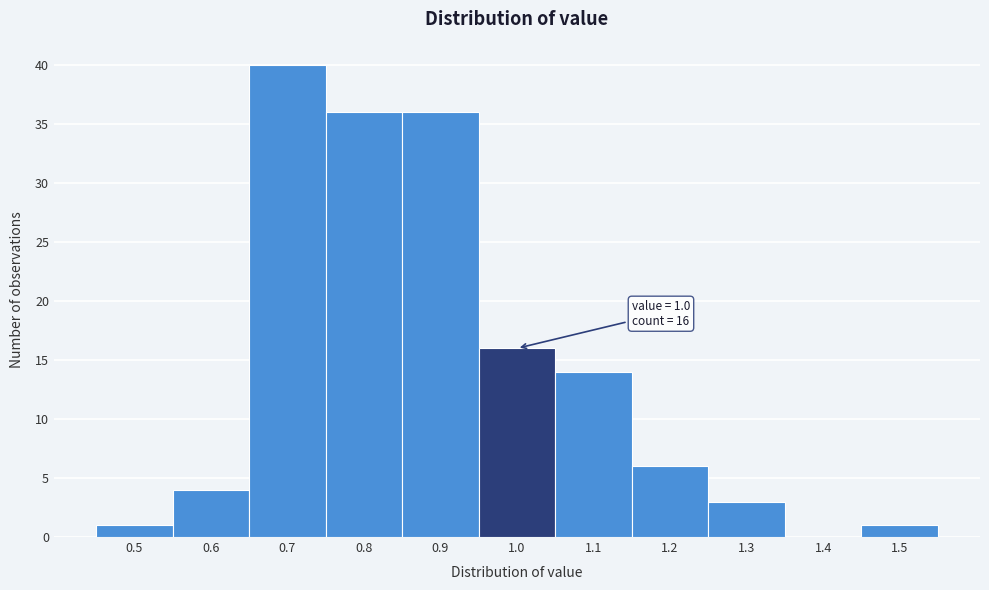

Over which range of the x-axis is the bar tallest?

0.65 to 0.75